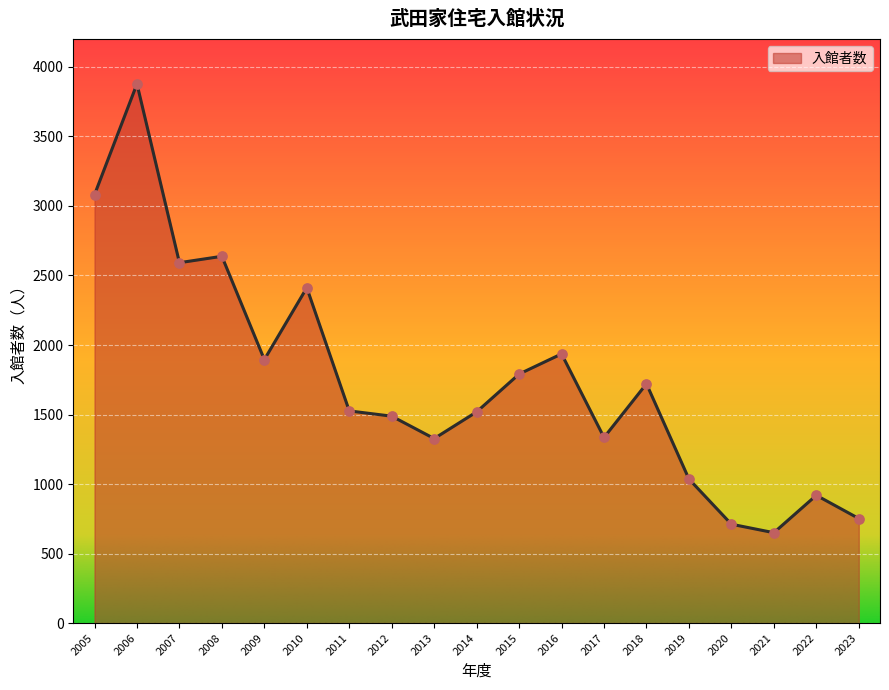

What is the change in value from 2011 to 2022?

-607